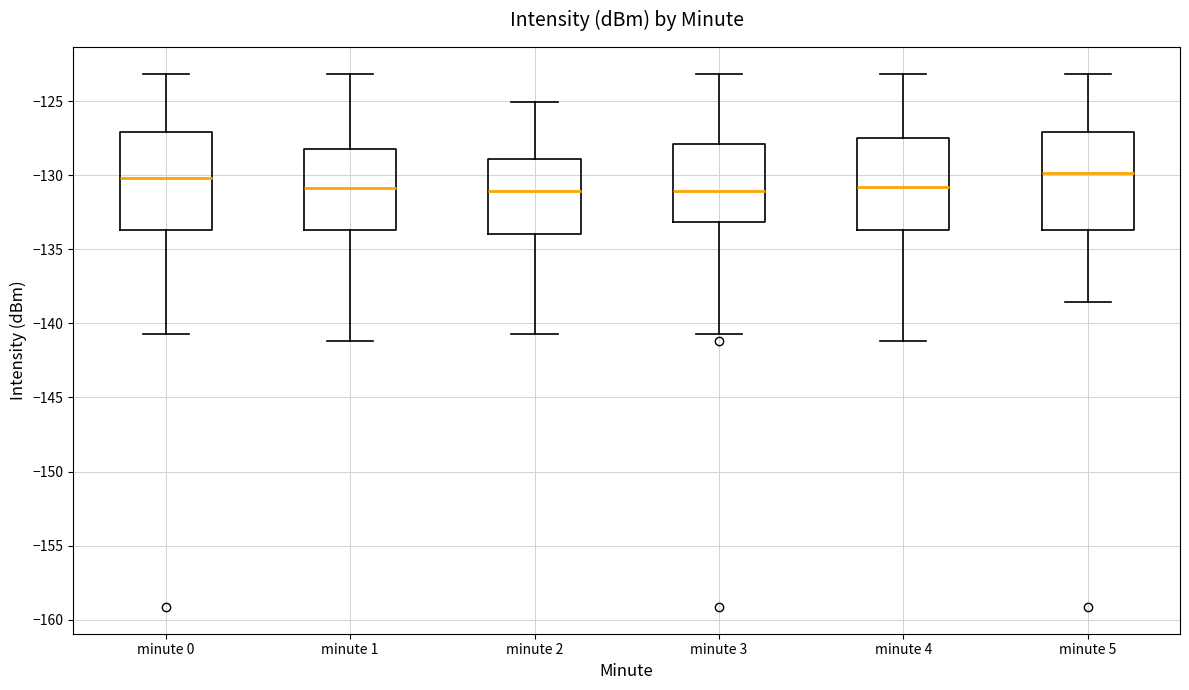

Reading left to right, transcribe this box plot: for each box, give where its median line is, the range the box spans, and where its two whiskers end, as read against the y-axis. The values are not printed on the chart, so give them approximately, as read against the axis.

minute 0: median -130.0, box -133.5 to -127.0, whiskers -140.5 to -123.0
minute 1: median -131.0, box -133.5 to -128.5, whiskers -141.0 to -123.0
minute 2: median -131.0, box -134.0 to -129.0, whiskers -140.5 to -125.0
minute 3: median -131.0, box -133.0 to -128.0, whiskers -140.5 to -123.0
minute 4: median -131.0, box -133.5 to -127.5, whiskers -141.0 to -123.0
minute 5: median -130.0, box -133.5 to -127.0, whiskers -138.5 to -123.0